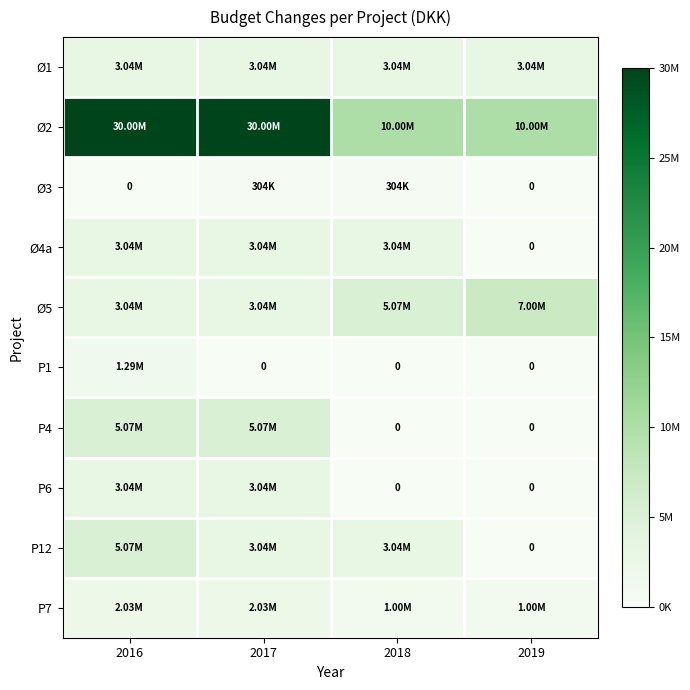

At which category is the sum across all series the highest?

2016